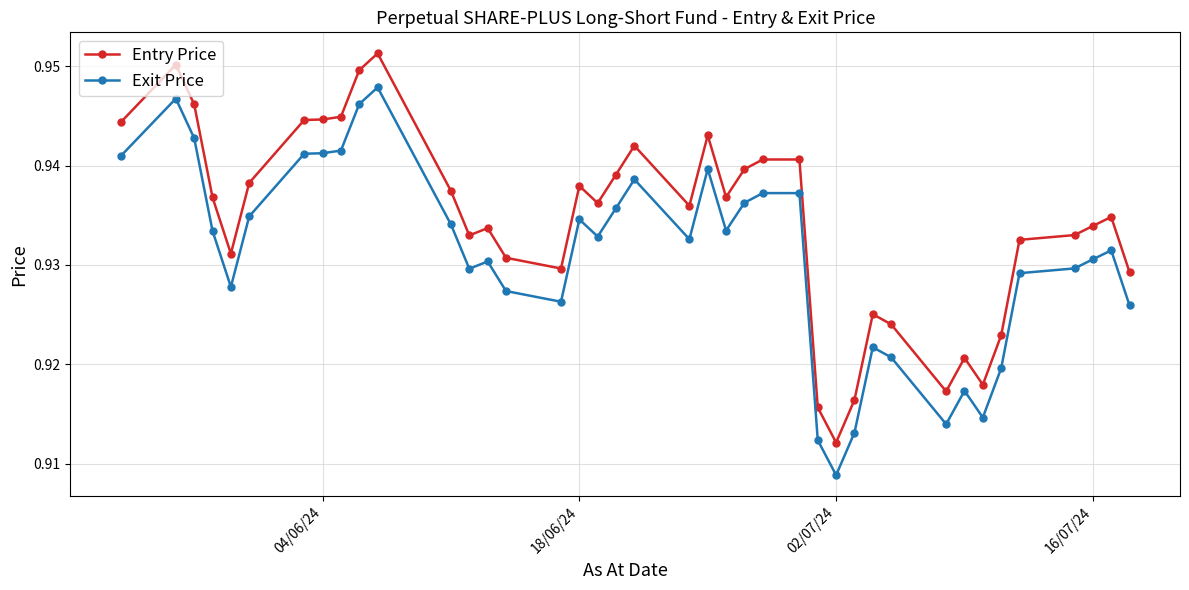

True or false: Entry Price and Exit Price intersect in this chart.

False